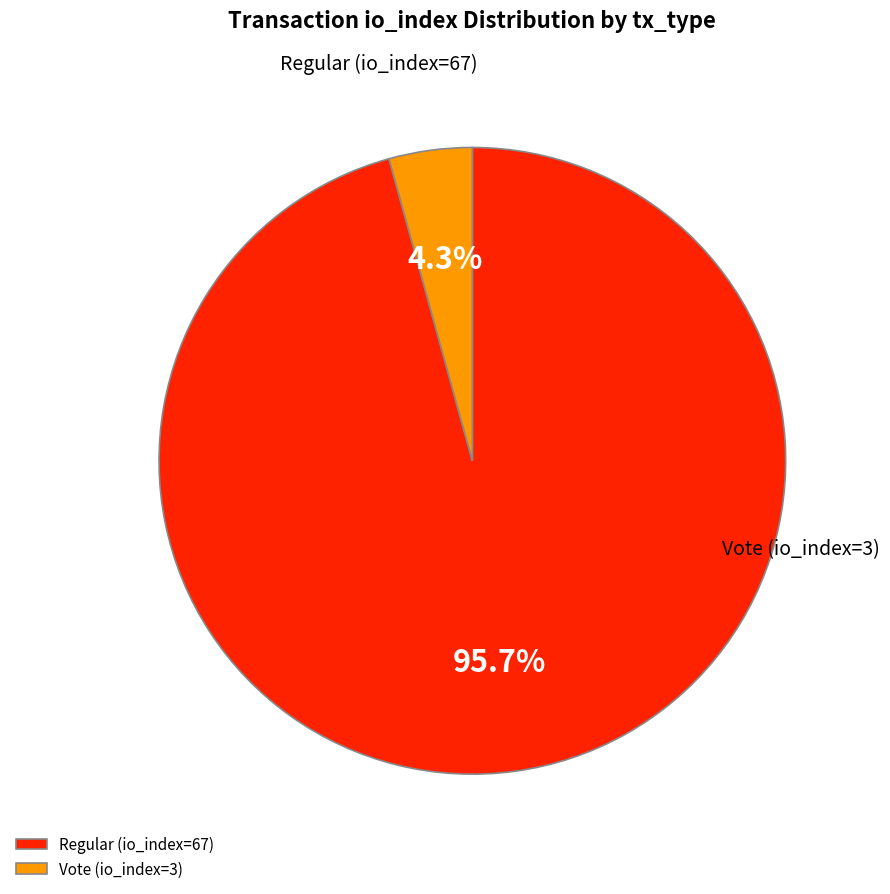

Which category has the biggest portion of the pie?

Regular (io_index=67)